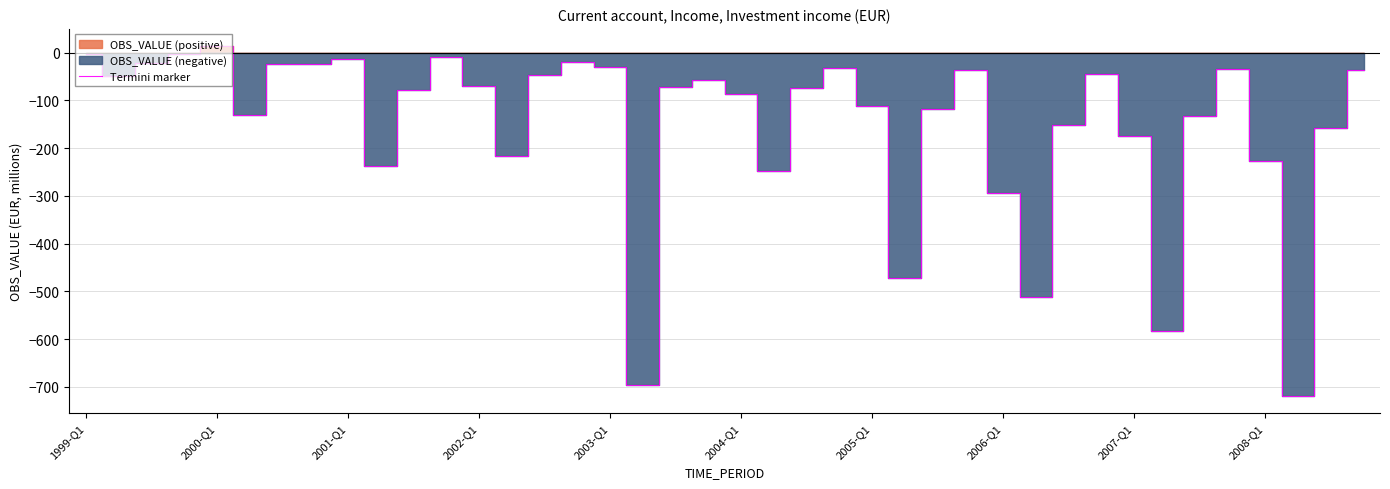

What is the minimum value for Termini marker?

-718.6